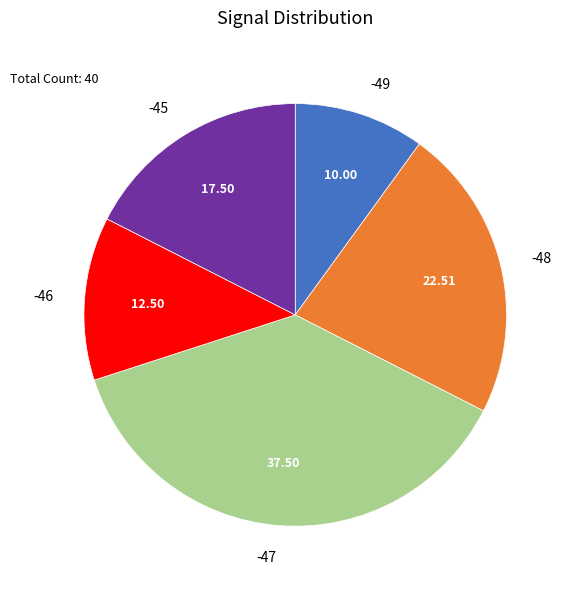

Does any single category account for the majority?

No